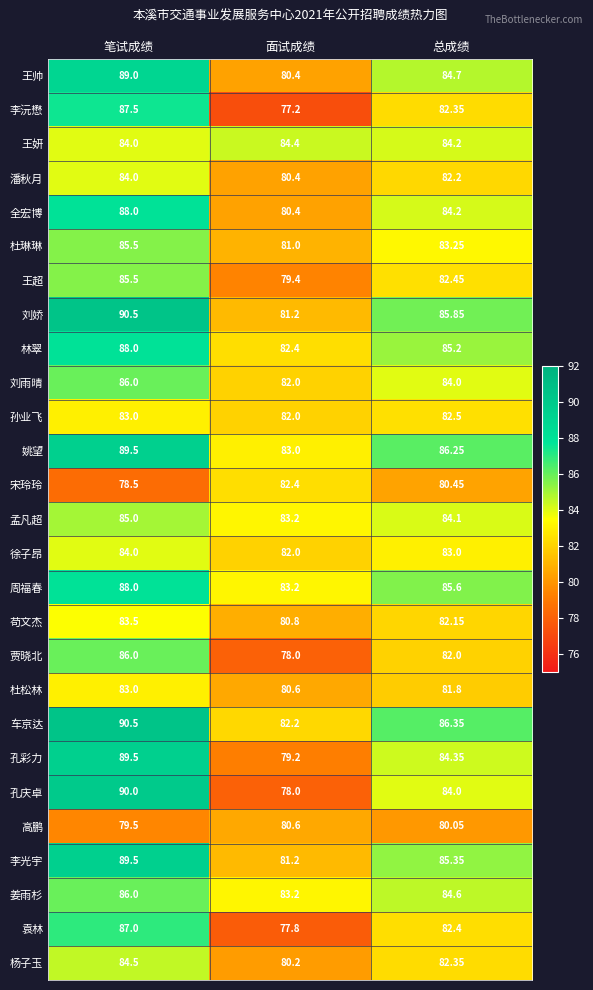

Where is 姜雨杉 nearest to the value 84?

总成绩